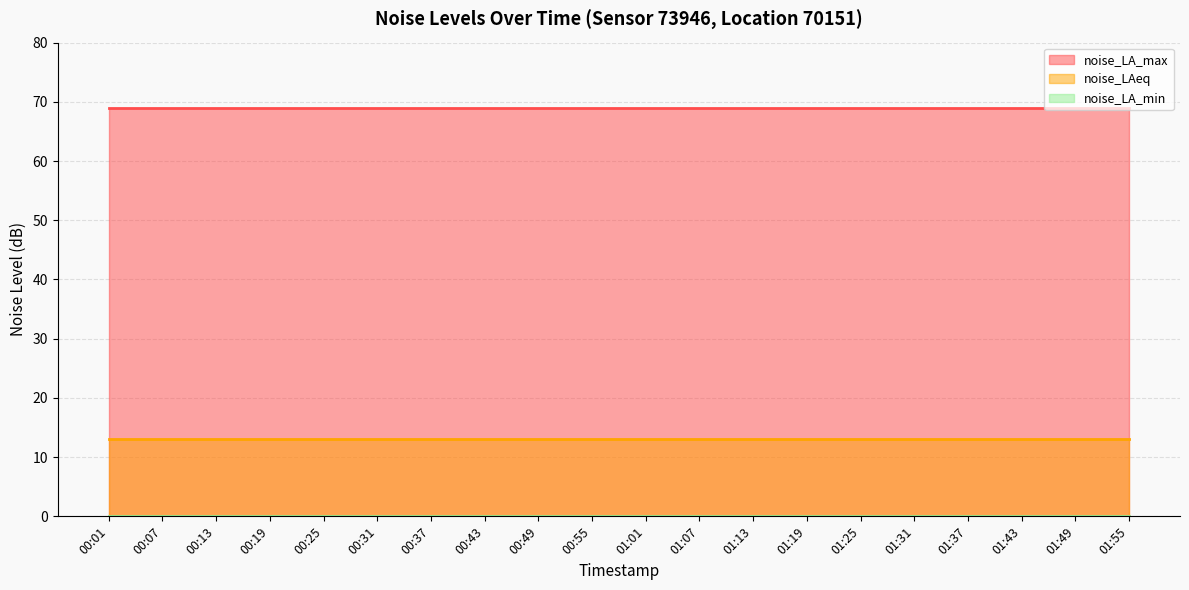

At how many categories does at least one series exceed 46?

20